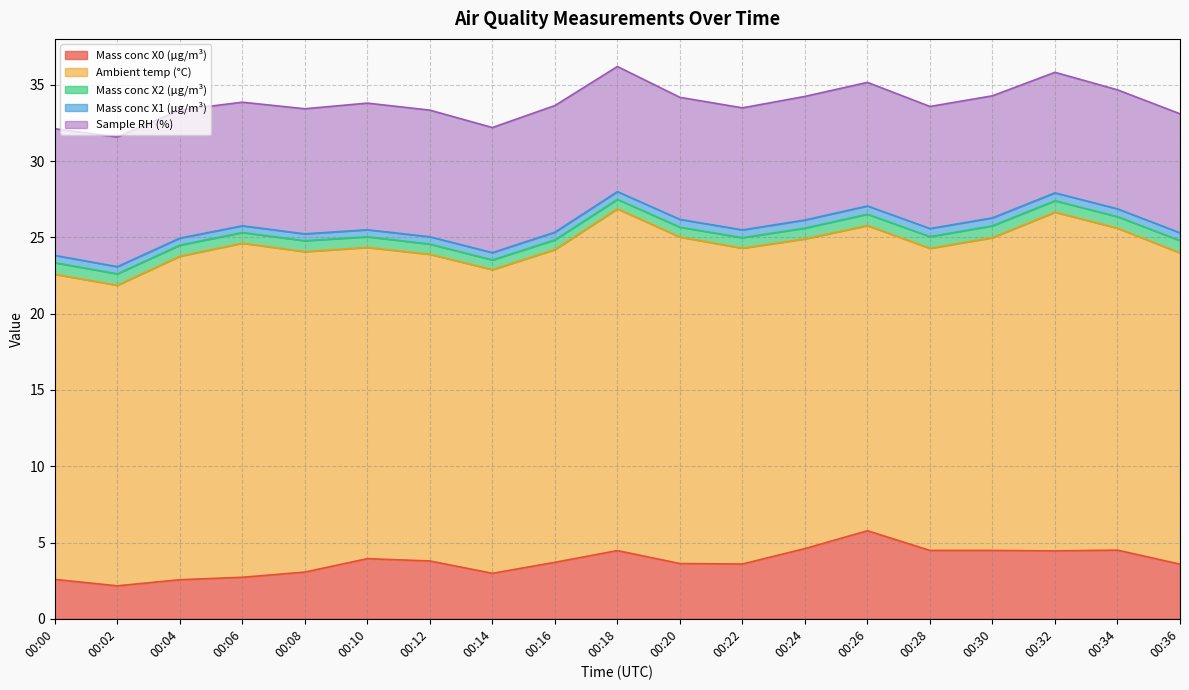

Reading left to right, list all the values displayed in this chart.

Mass conc X0 (μg/m³): 00:00=2.6	00:02=2.2	00:04=2.6	00:06=2.7	00:08=3.1	00:10=3.9	00:12=3.8	00:14=3.0	00:16=3.7	00:18=4.5	00:20=3.6	00:22=3.6	00:24=4.6	00:26=5.8	00:28=4.5	00:30=4.5	00:32=4.5	00:34=4.5	00:36=3.6
Ambient temp (°C): 00:00=20.0	00:02=19.7	00:04=21.2	00:06=21.9	00:08=21.0	00:10=20.4	00:12=20.1	00:14=19.9	00:16=20.5	00:18=22.4	00:20=21.4	00:22=20.7	00:24=20.3	00:26=20.0	00:28=19.8	00:30=20.5	00:32=22.2	00:34=21.1	00:36=20.4
Mass conc X2 (μg/m³): 00:00=0.8	00:02=0.8	00:04=0.7	00:06=0.7	00:08=0.7	00:10=0.7	00:12=0.7	00:14=0.6	00:16=0.6	00:18=0.6	00:20=0.7	00:22=0.7	00:24=0.7	00:26=0.8	00:28=0.8	00:30=0.8	00:32=0.8	00:34=0.8	00:36=0.8
Mass conc X1 (μg/m³): 00:00=0.5	00:02=0.5	00:04=0.5	00:06=0.4	00:08=0.5	00:10=0.5	00:12=0.5	00:14=0.5	00:16=0.5	00:18=0.5	00:20=0.5	00:22=0.5	00:24=0.5	00:26=0.5	00:28=0.5	00:30=0.5	00:32=0.5	00:34=0.5	00:36=0.5
Sample RH (%): 00:00=8.3	00:02=8.5	00:04=8.4	00:06=8.1	00:08=8.2	00:10=8.3	00:12=8.3	00:14=8.2	00:16=8.3	00:18=8.2	00:20=8.0	00:22=8.0	00:24=8.1	00:26=8.1	00:28=8.0	00:30=8.0	00:32=7.9	00:34=7.8	00:36=7.8